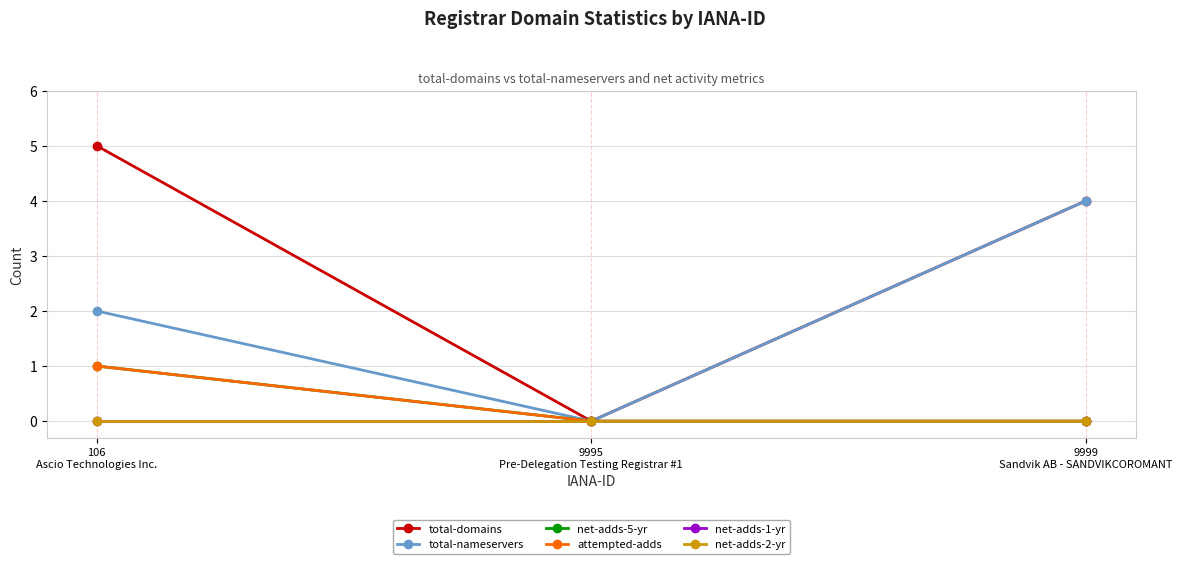

Which series has the widest spread of values?

total-domains